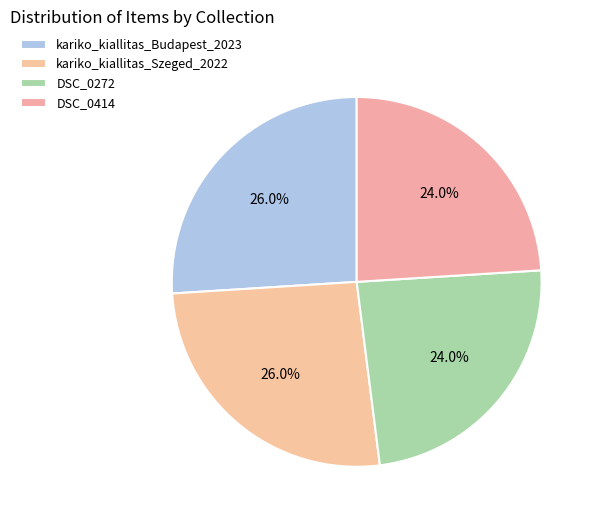

What percentage do kariko_kiallitas_Szeged_2022 and kariko_kiallitas_Budapest_2023 together represent?

52.0%